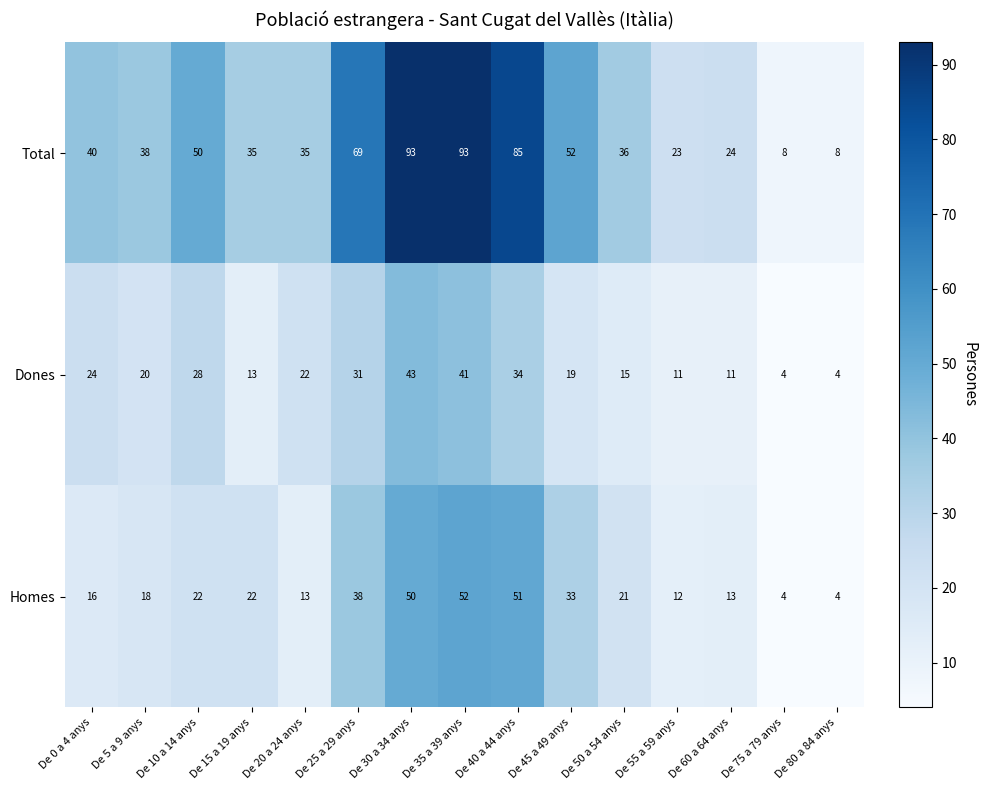

How many distinct data groups are displayed?

3